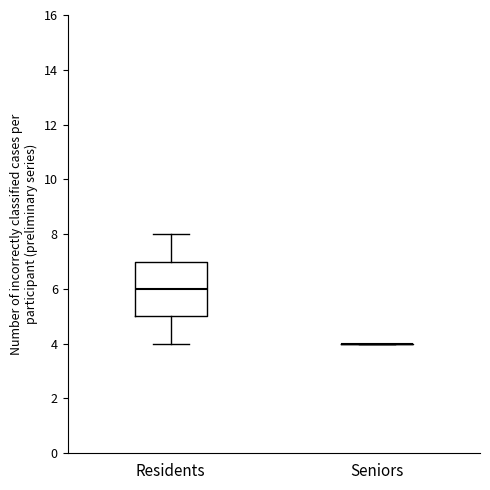

Reading left to right, read every box against the y-axis: the position of its median line, the range the box covers, and the ends of its whiskers. The values are not printed on the chart, so give them approximately, as read against the axis.

Residents: median 6, box 5 to 7, whiskers 4 to 8
Seniors: box collapsed to a line at 4, whiskers 4 to 4